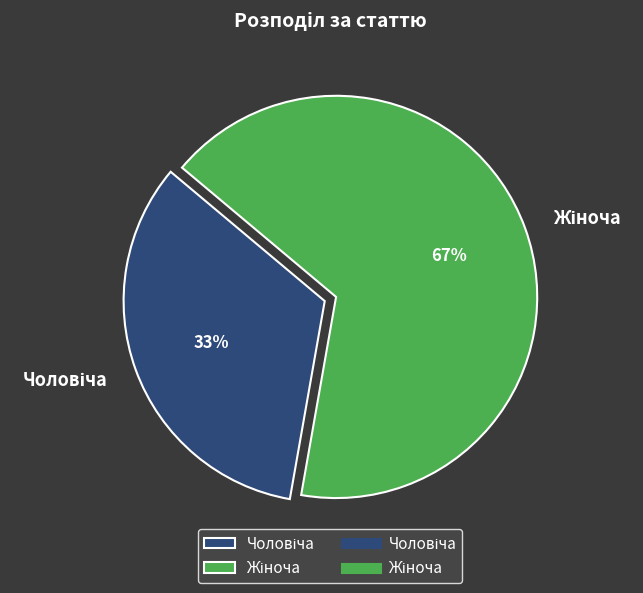

Is there any slice that represents more than half of the pie?

Yes